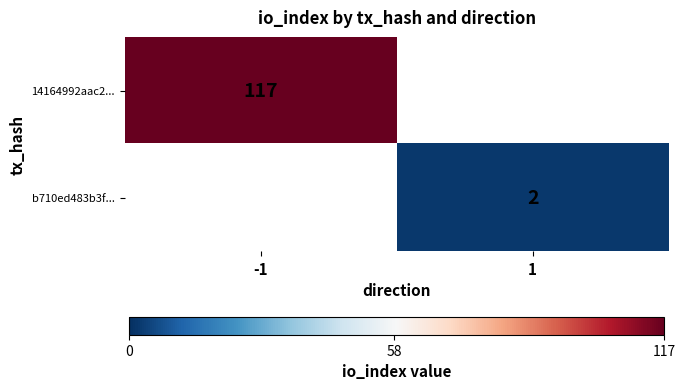

Is it true that b710ed483b3f... equals 1 at 1?

False